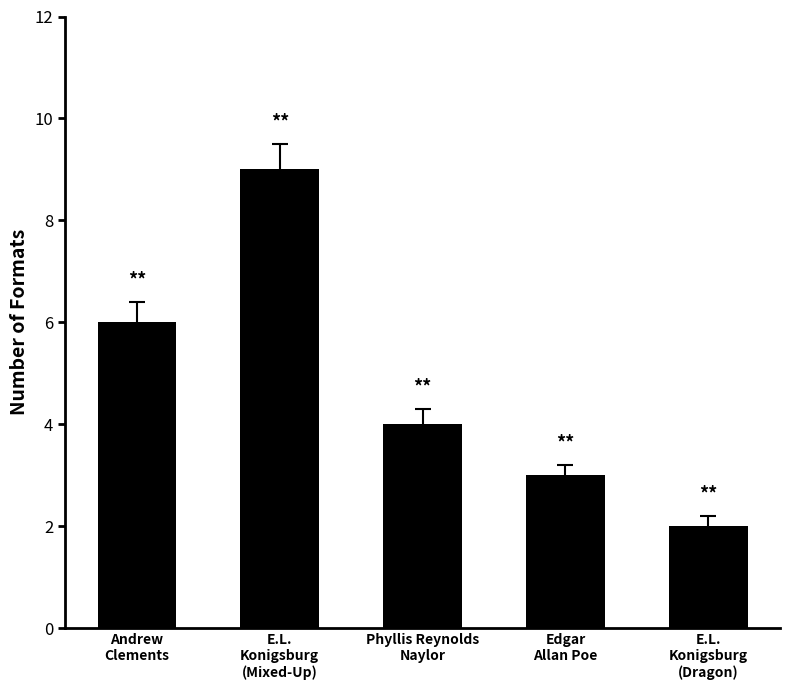

How many values are between 3 and 6?

3